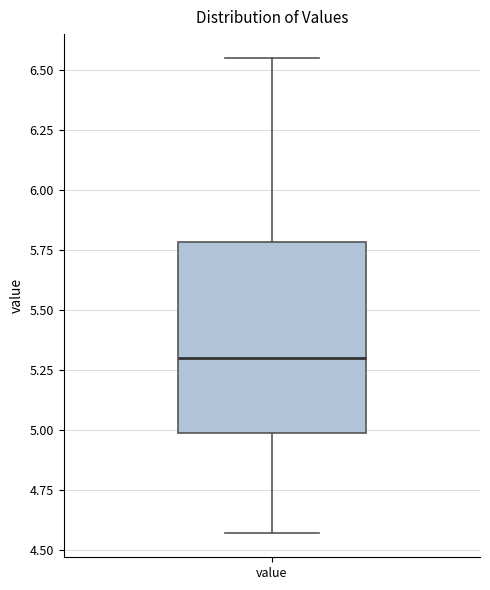

Transcribe this box plot: give where the median line is, the range the box spans, and where the two whiskers end, as read against the y-axis. The values are not printed on the chart, so give them approximately, as read against the axis.

median 5.30, box 5.00 to 5.80, whiskers 4.55 to 6.55